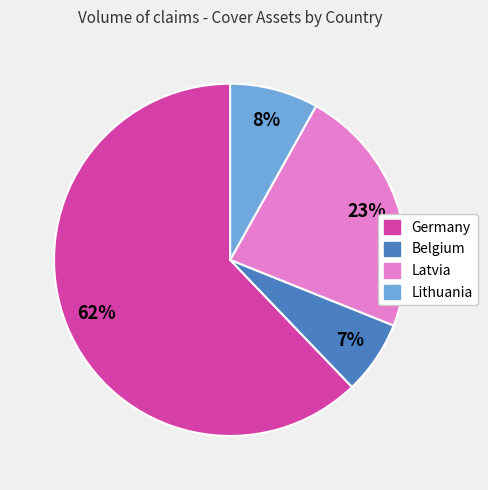

Which slice is the smallest?

Belgium